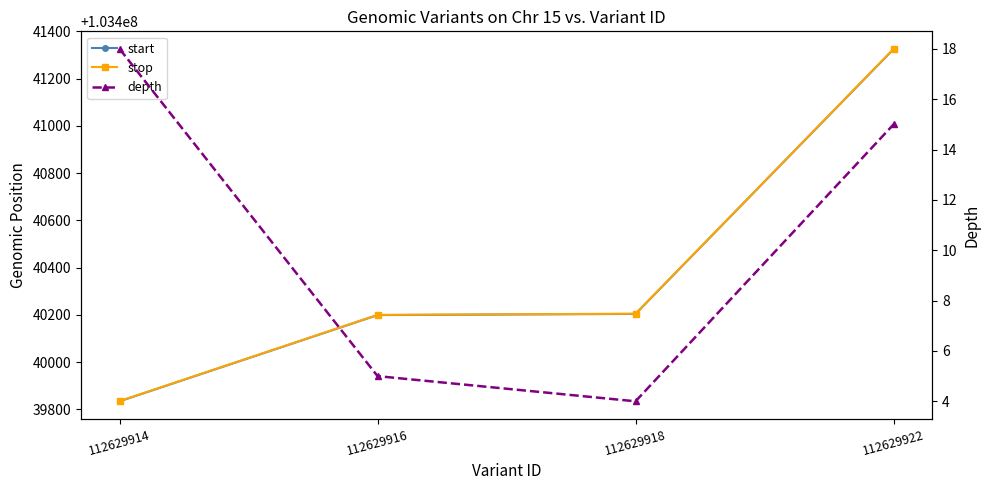

True or false: stop and start cross at least once.

False